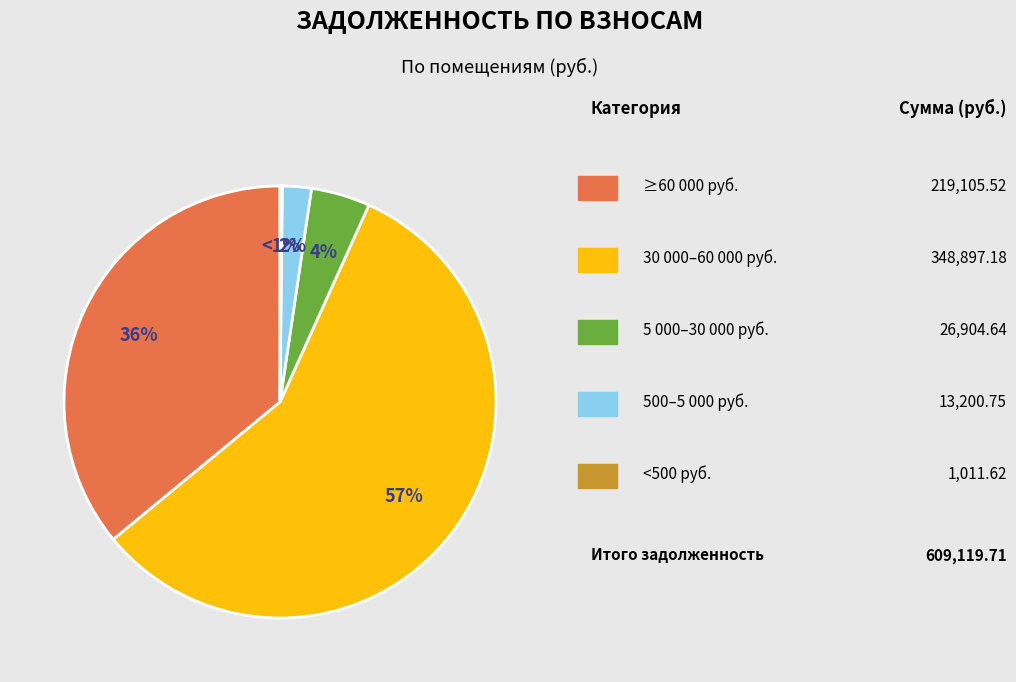

Does 16 account for over 50% of the chart?

No